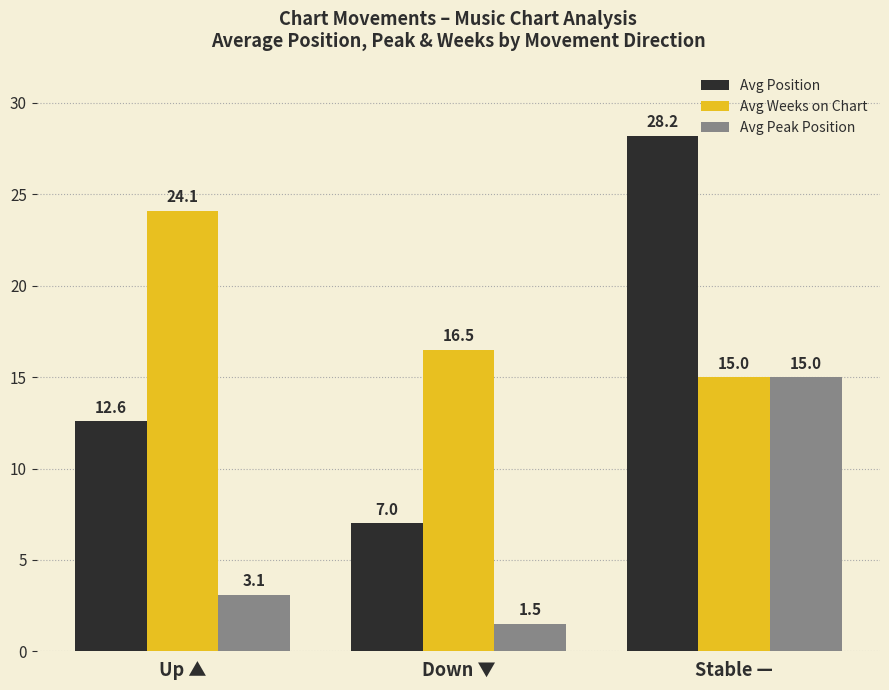

What is the label of the 2nd bar from the right?

Down ▼